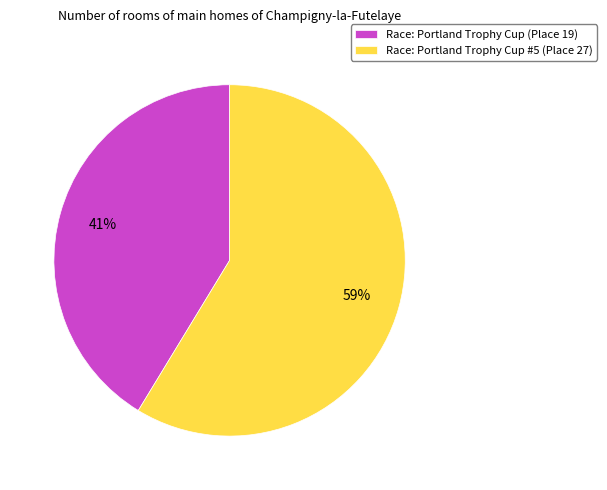

What is the ratio of the value at Race: Portland Trophy Cup (Place 19) to the value at Race: Portland Trophy Cup #5 (Place 27)?

0.7